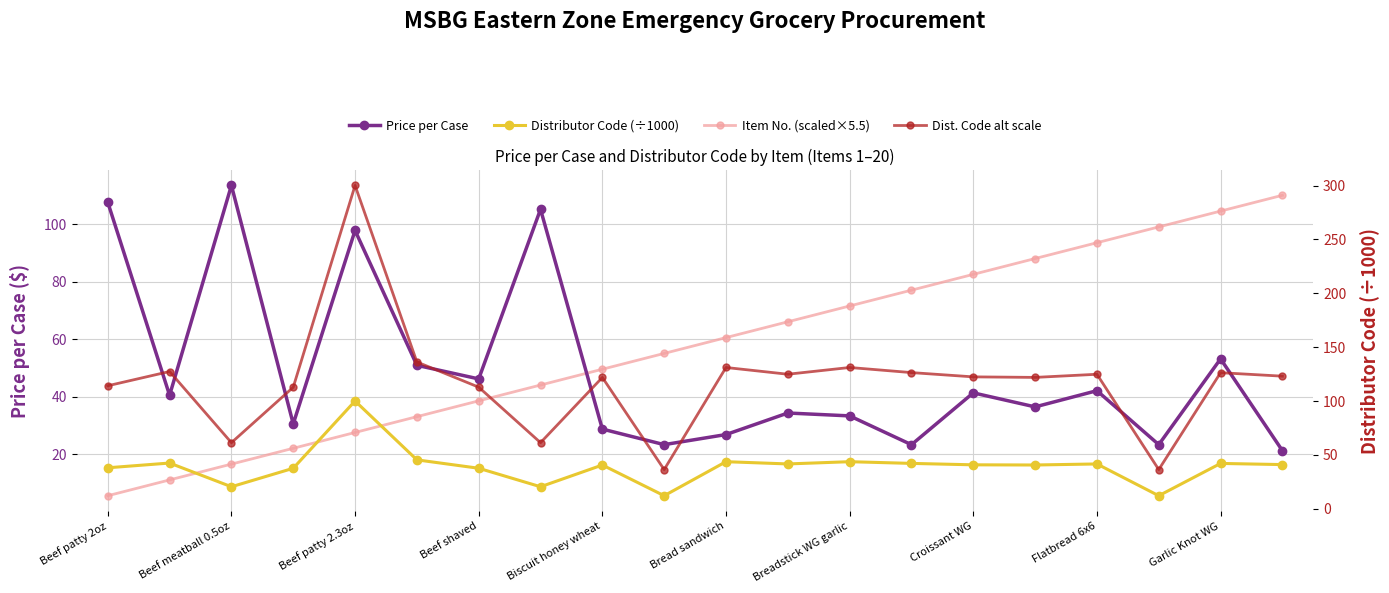

What is the value of the Price per Case ($) point at the 10th from the left?

23.3